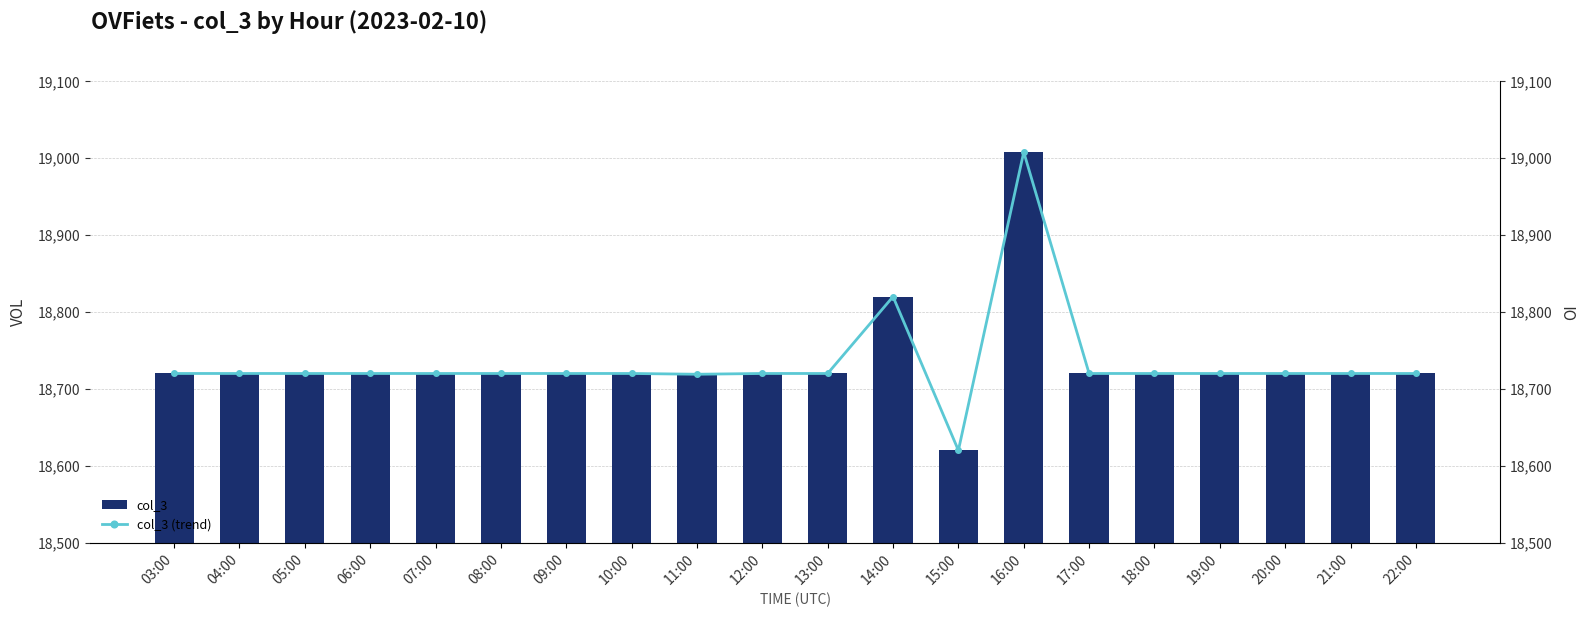

What is the label of the 12th bar from the left?

14:00